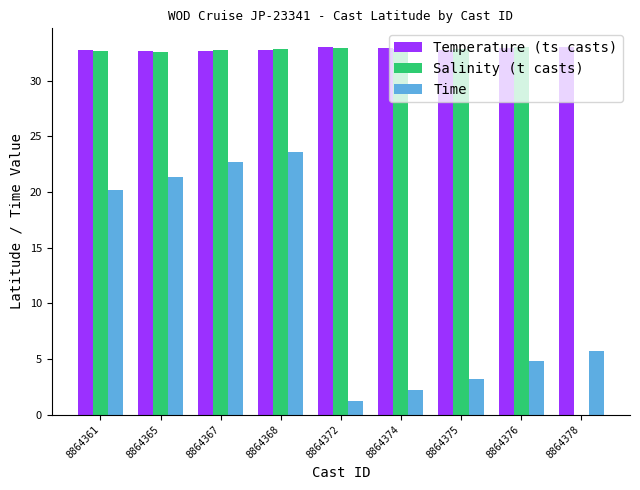

What is the highest value of the Time series?

23.6